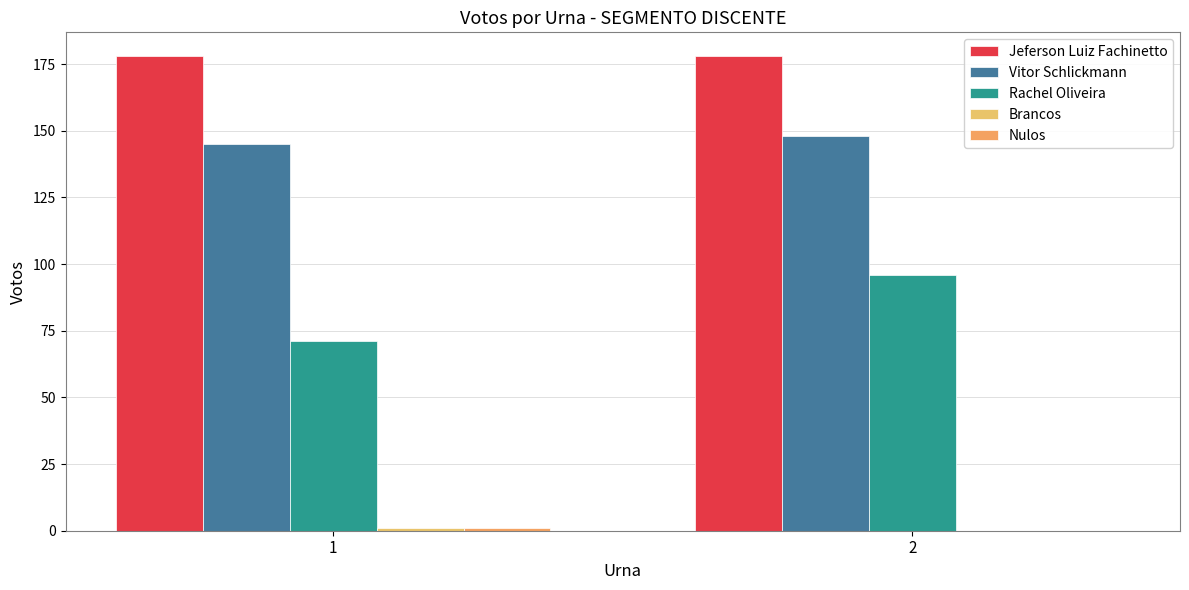

Does the chart contain stacked bars?

No